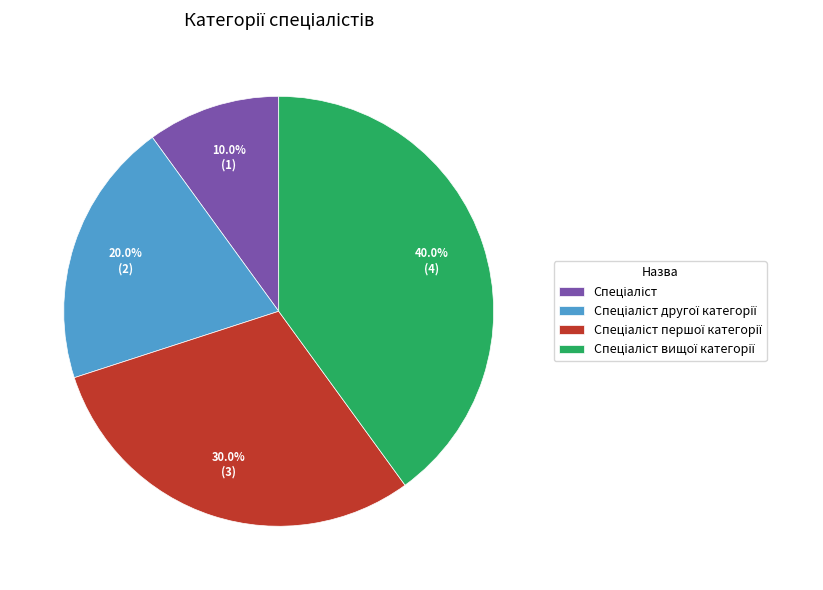

Does any single category account for the majority?

No